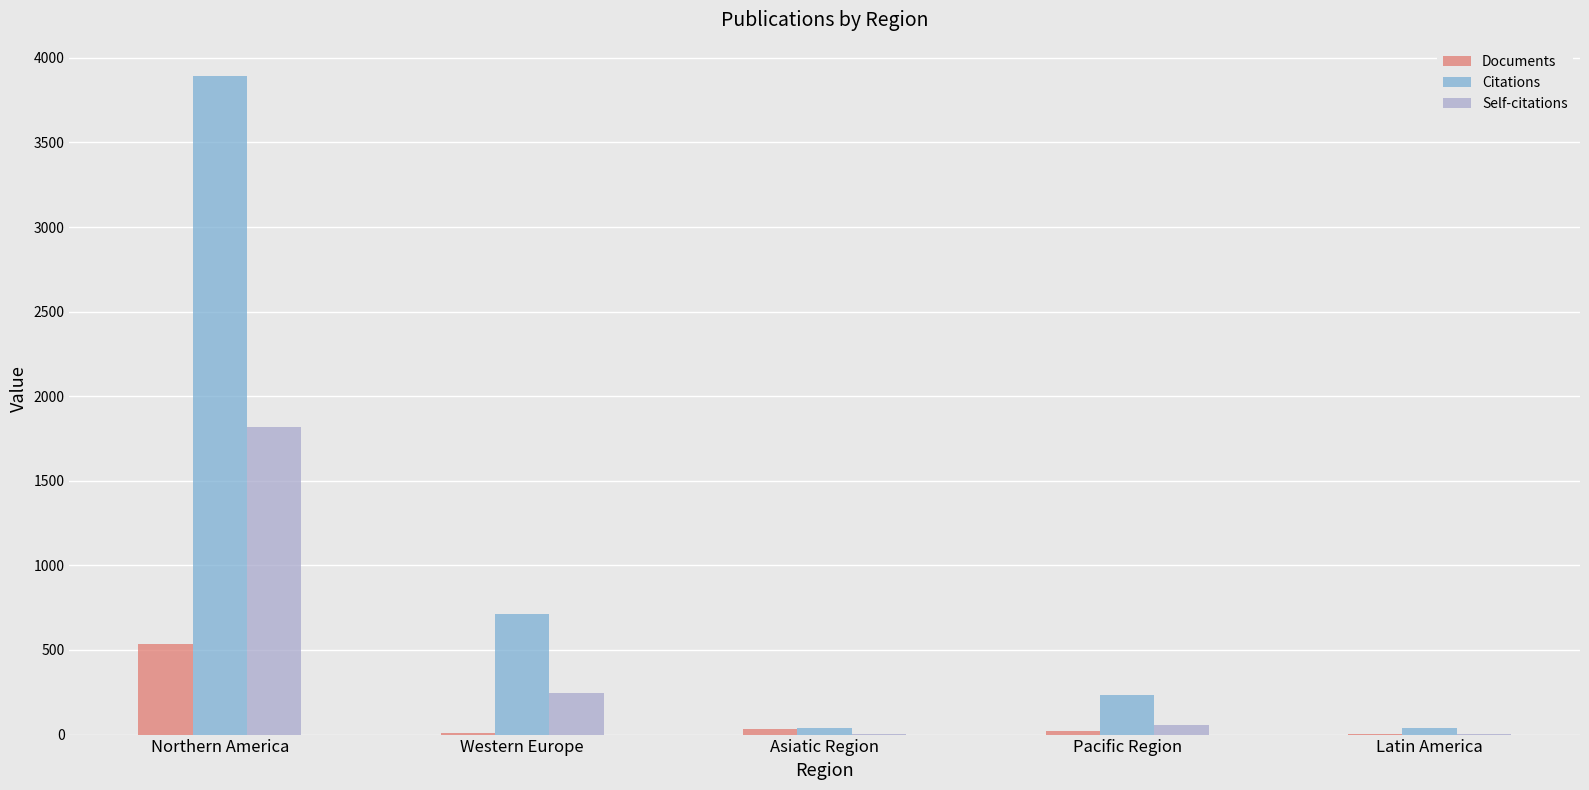

At which category is the sum across all series the highest?

Northern America